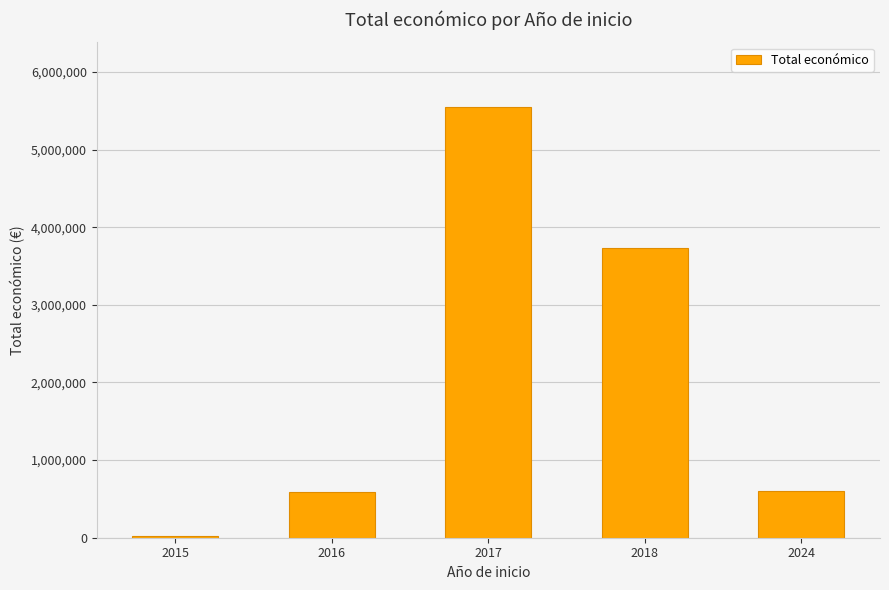

True or false: the data shows 811602 at 2024.

False